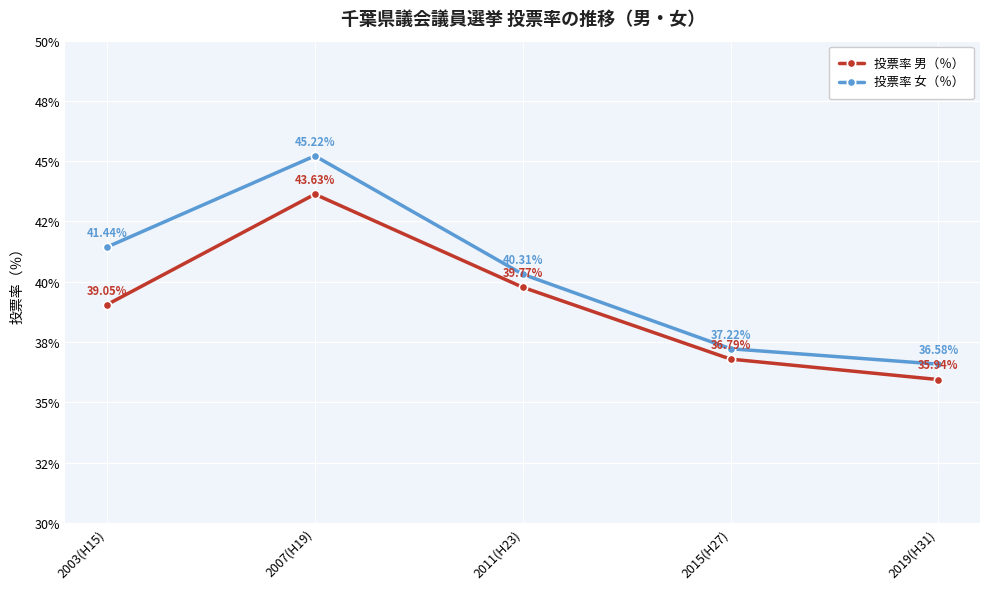

Reading left to right, what are all the values shown in this chart?

投票率 男（％）: 2003(H15)=39.0	2007(H19)=43.6	2011(H23)=39.8	2015(H27)=36.8	2019(H31)=35.9
投票率 女（％）: 2003(H15)=41.4	2007(H19)=45.2	2011(H23)=40.3	2015(H27)=37.2	2019(H31)=36.6